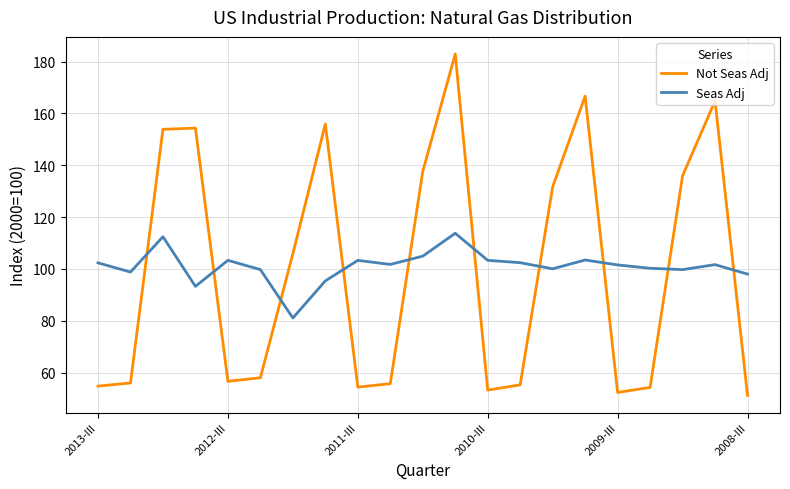

Which series has the largest range (max minus min)?

Not Seas Adj